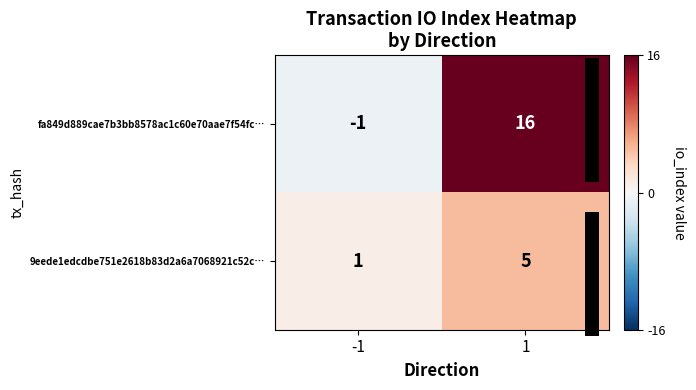

List the series in order of their overall mean, lowest first.

9eede1edcdbe751e2618b83d2a6a7068921c52c…, fa849d889cae7b3bb8578ac1c60e70aae7f54fc…